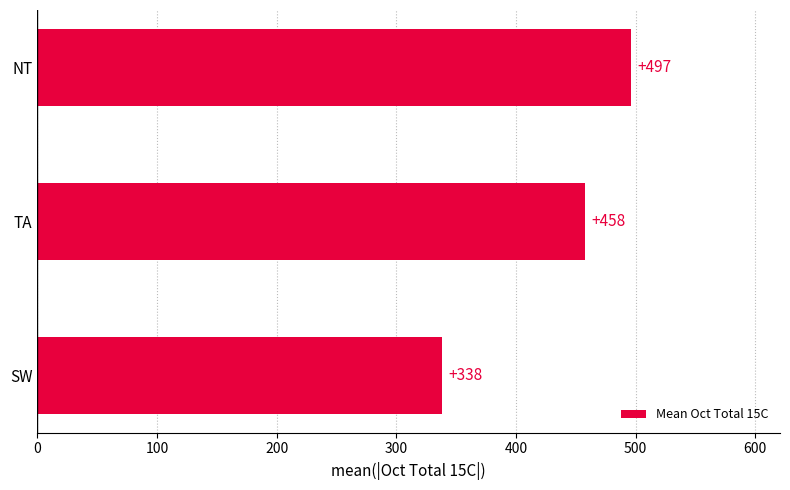

Which has a higher value, SW or NT?

NT